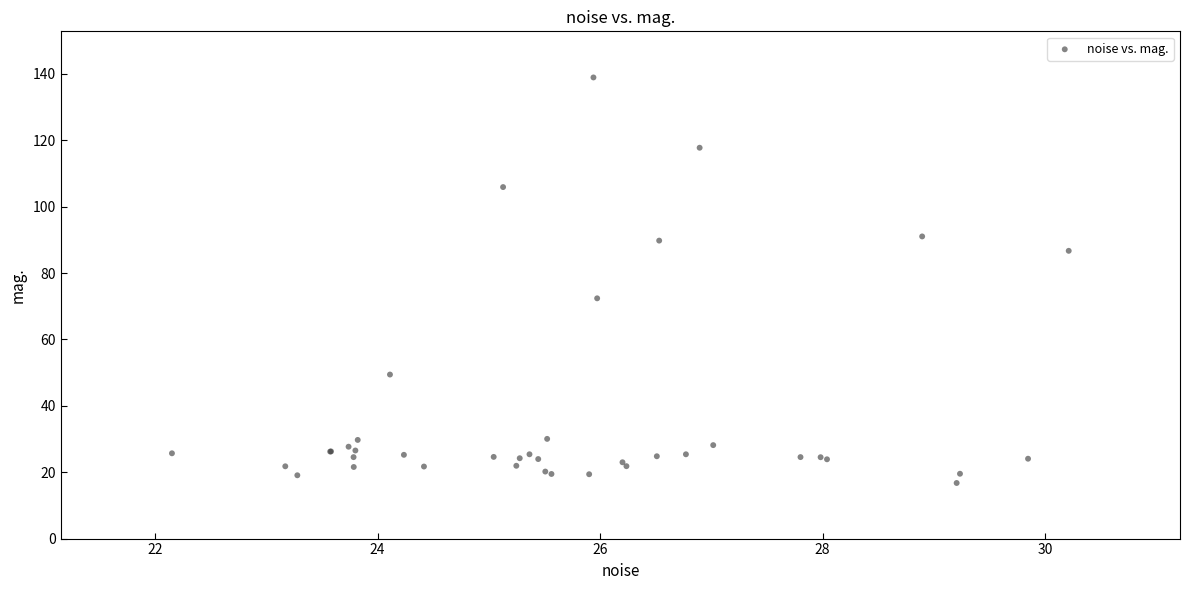

What Y value in the scatter plot is closest to 77?

72.4